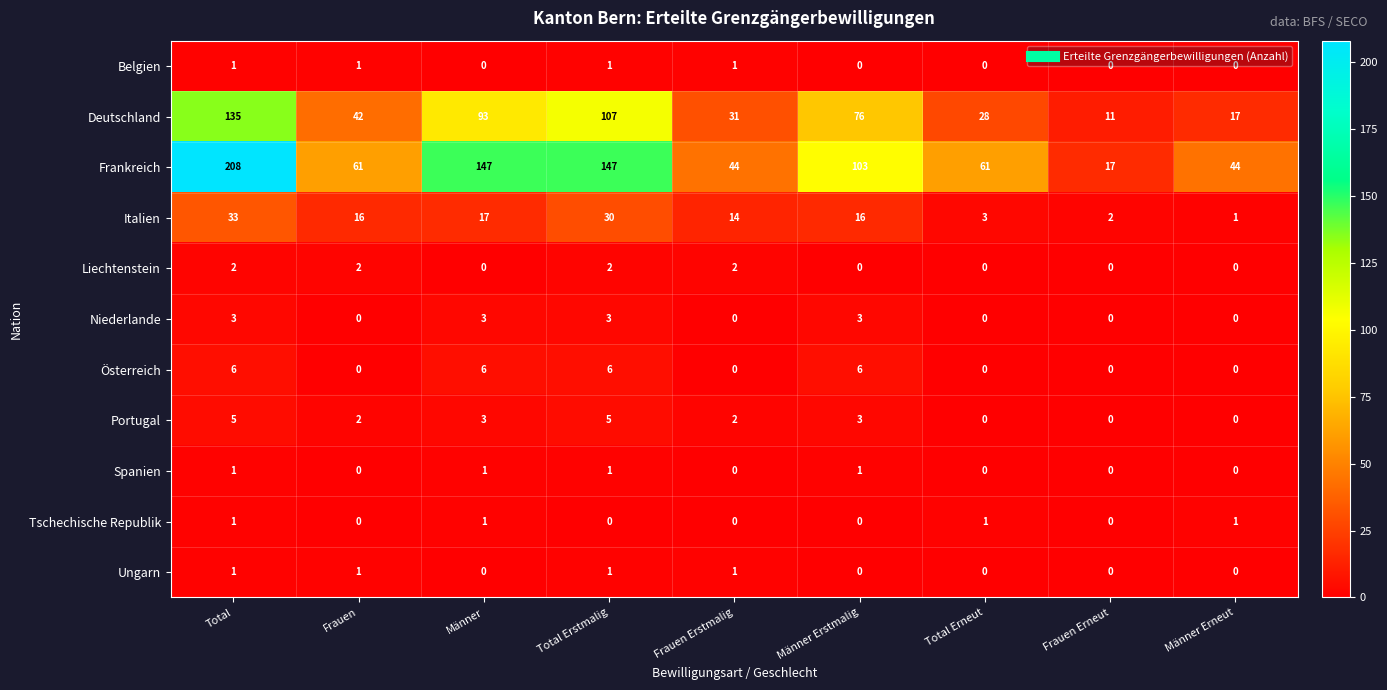

Between Männer and Männer Erstmalig, which series saw the biggest shift?

Frankreich